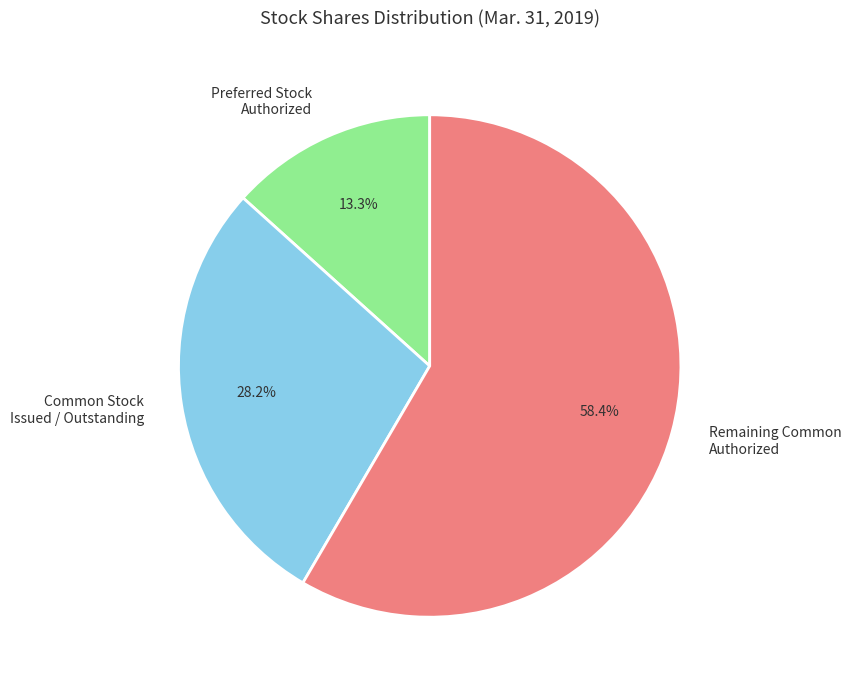

How many segments does this pie chart have?

3